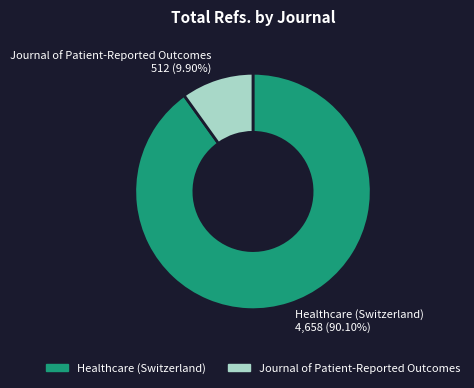

To the nearest percent, what percentage of the pie is Journal of Patient-Reported Outcomes?

10%